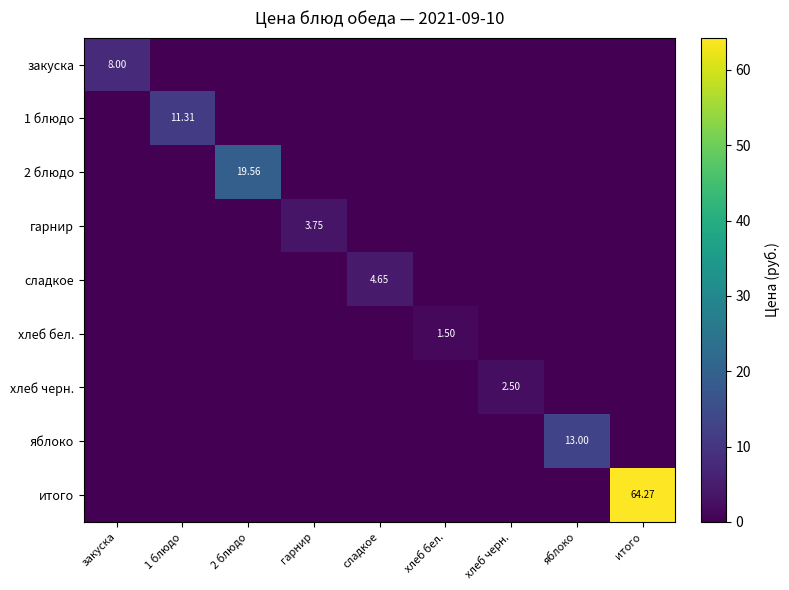

List the labels in order of сладкое value, smallest first.

закуска, 1 блюдо, 2 блюдо, гарнир, хлеб бел., хлеб черн., яблоко, итого, сладкое